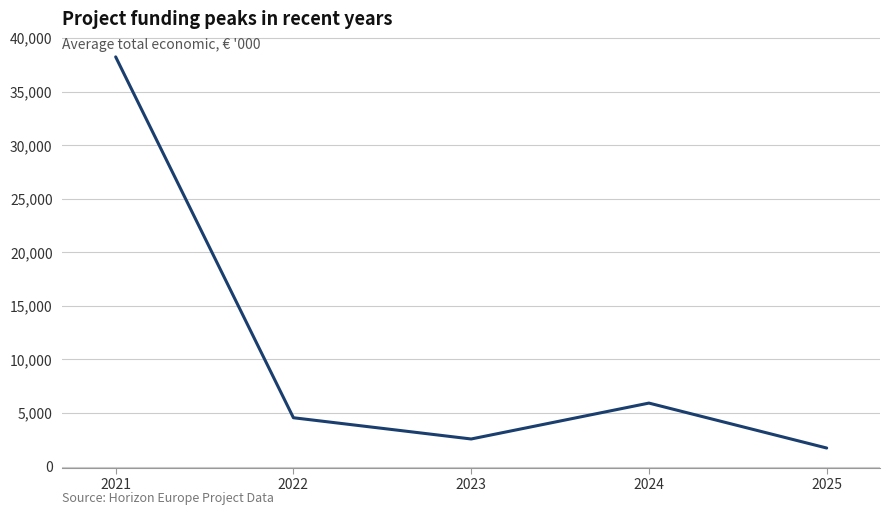

What is the maximum value shown in the chart?

38237.6